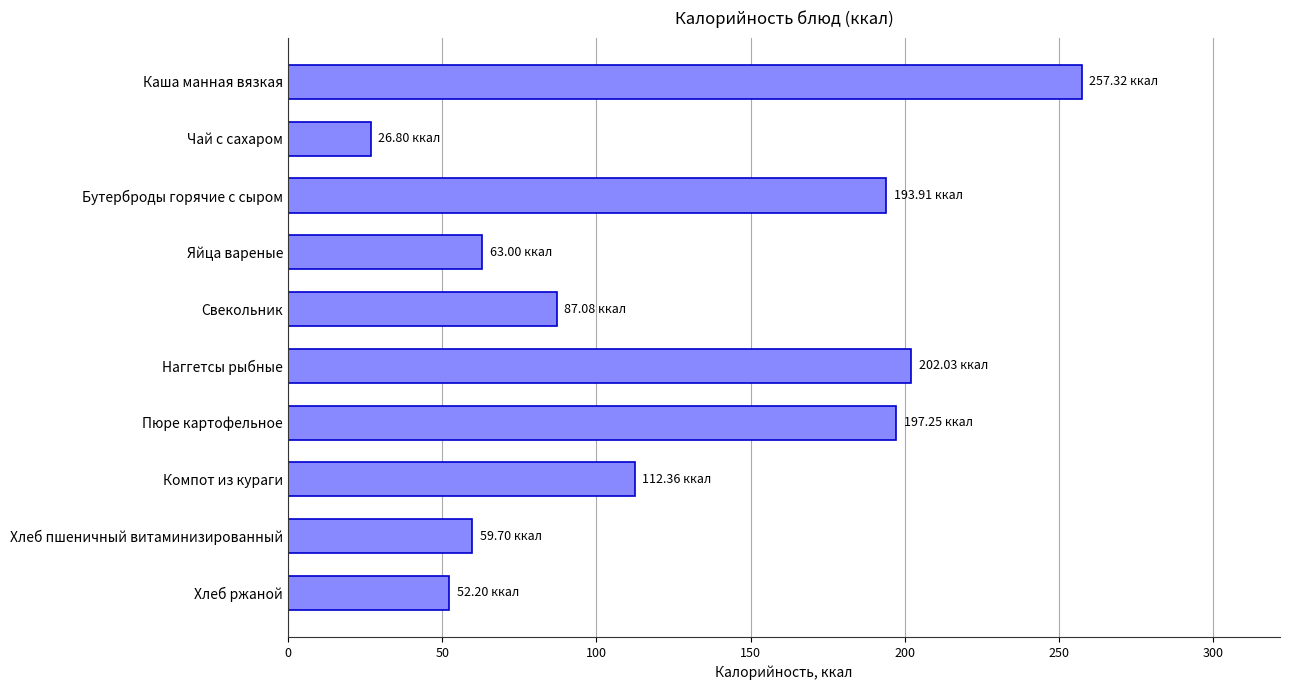

List the labels in order of value, smallest first.

Чай с сахаром, Хлеб ржаной, Хлеб пшеничный витаминизированный, Яйца вареные, Свекольник, Компот из кураги, Бутерброды горячие с сыром, Пюре картофельное, Наггетсы рыбные, Каша манная вязкая